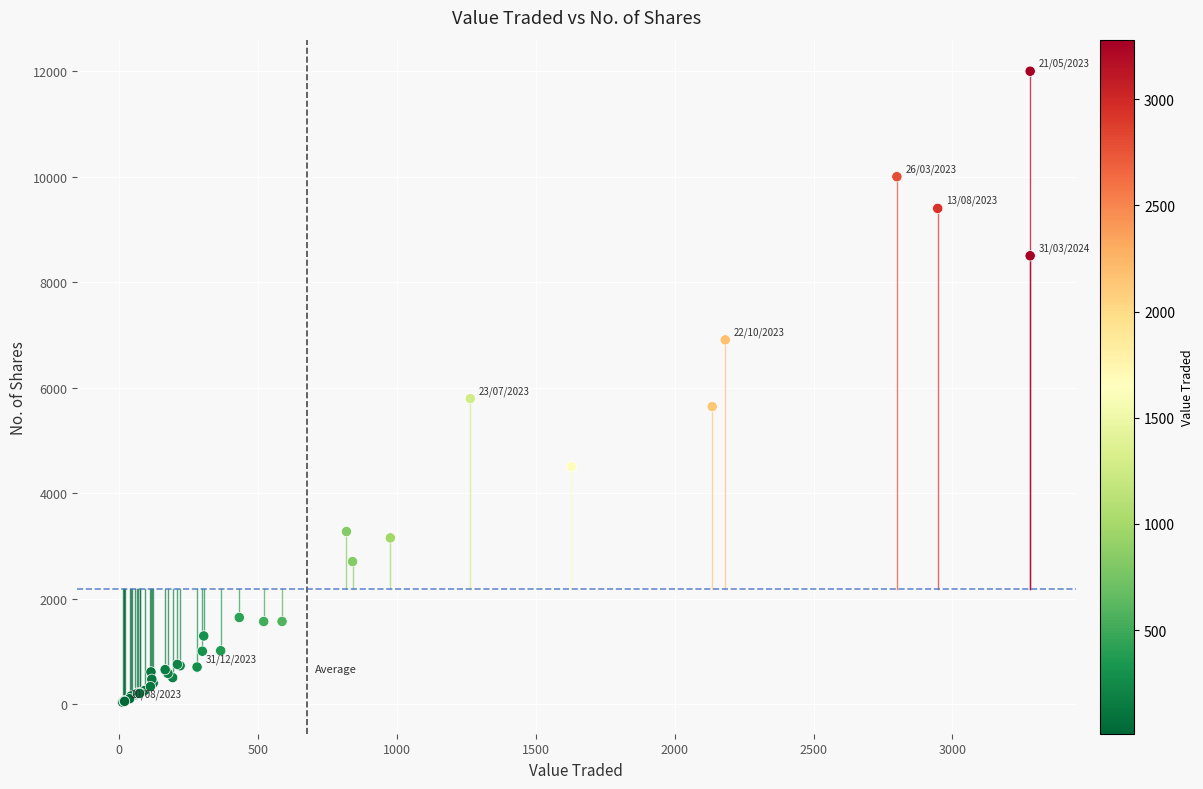

What Y value in the scatter plot is closest to 6017?

5792